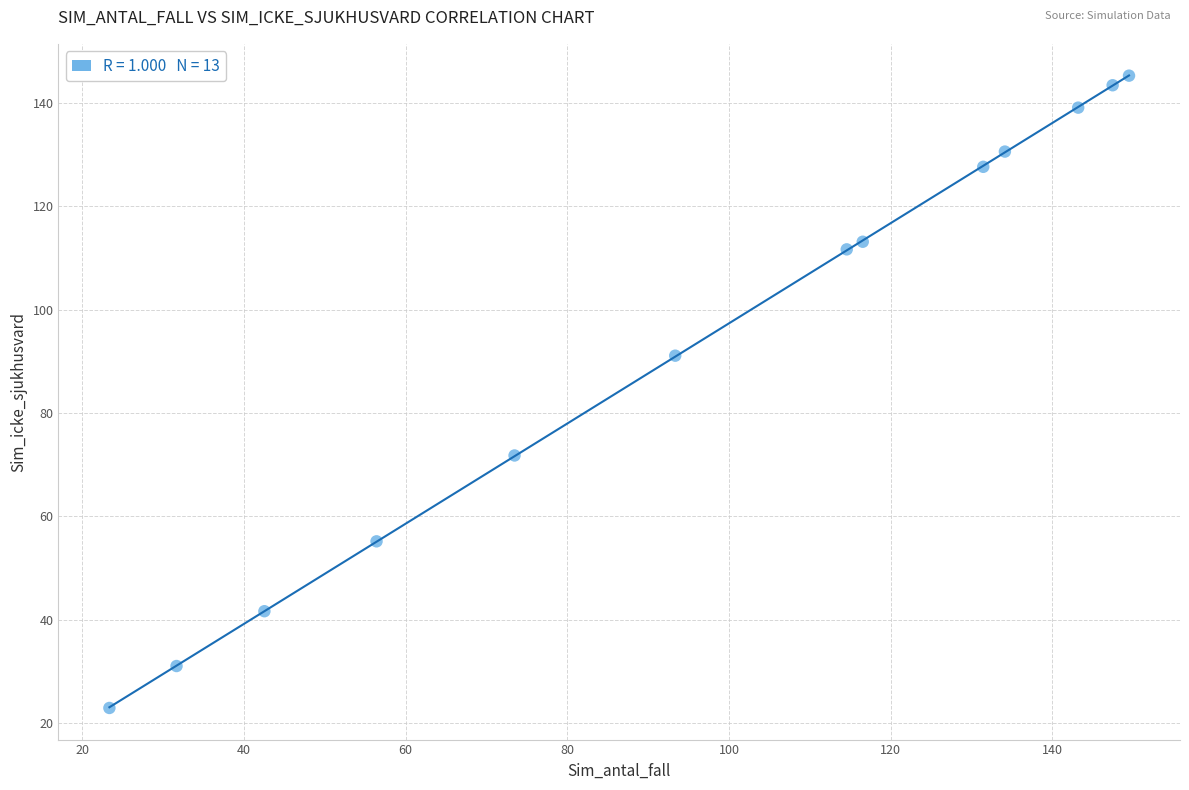

What Y value in the scatter plot is closest to 84?

91.1